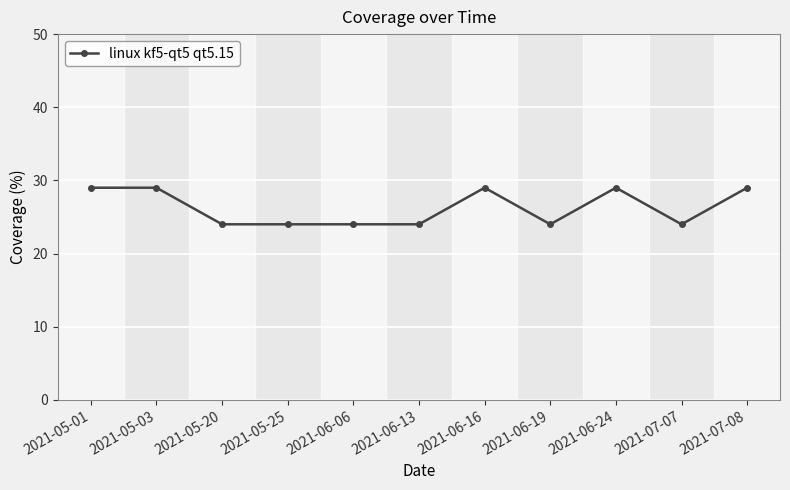

What is the label of the 8th point from the left?

2021-06-19